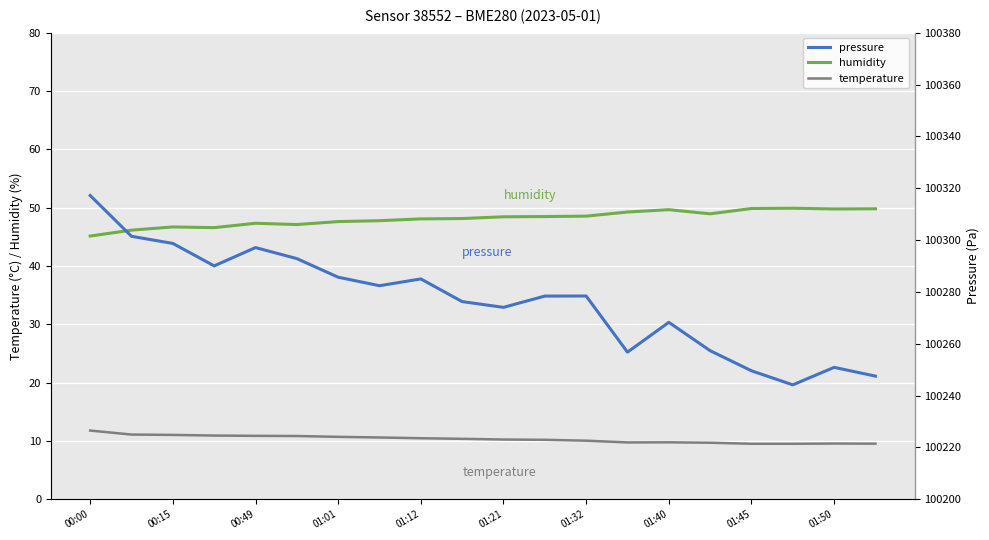

Is it true that humidity equals 61.8 at 01:01?

False